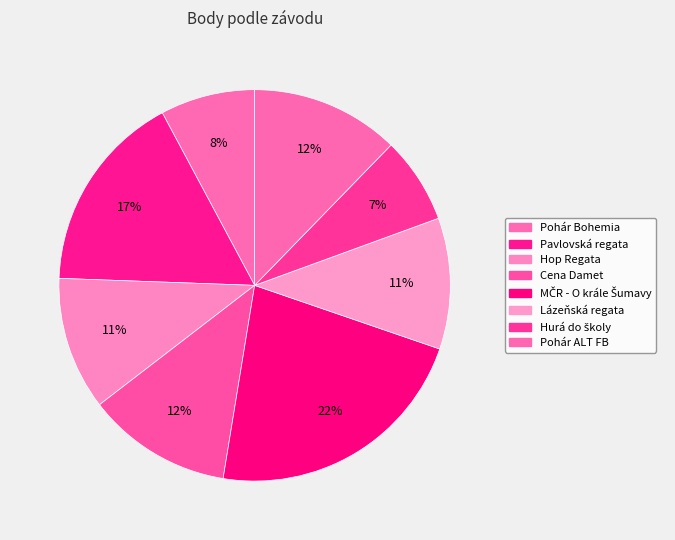

Count the number of slices in the pie.

8